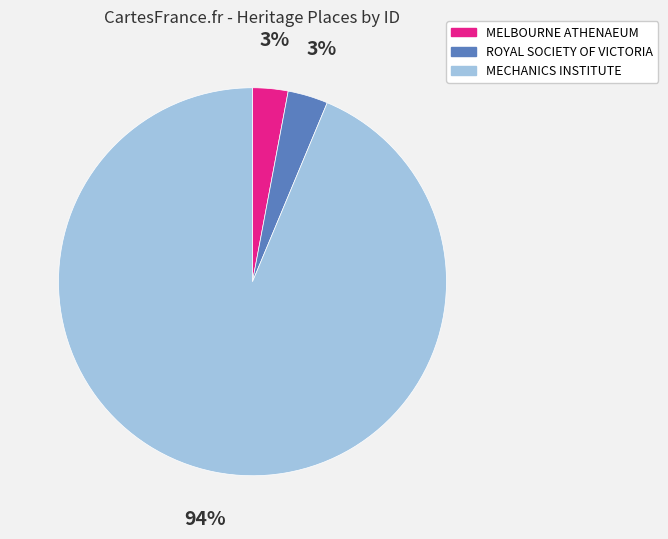

Between ROYAL SOCIETY OF VICTORIA and MECHANICS INSTITUTE, which is larger?

MECHANICS INSTITUTE